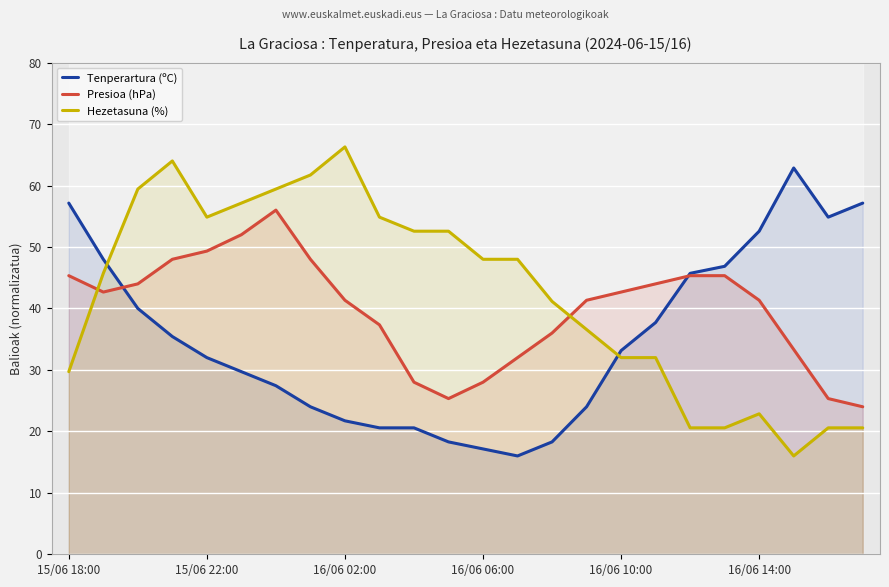

Which series has the largest range (max minus min)?

Hezetasuna (%)